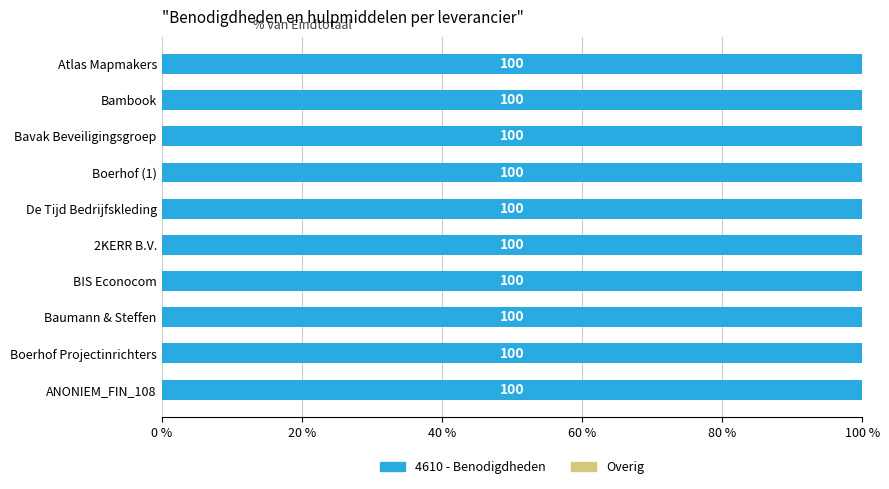

At which label does Eindtotaal reach its peak?

ANONIEM_FIN_108